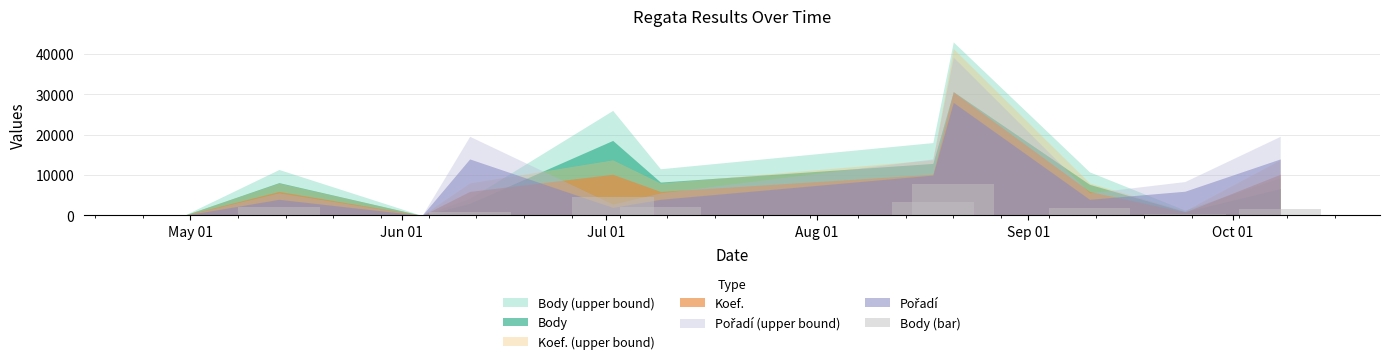

Count the number of categories in the chart.

11